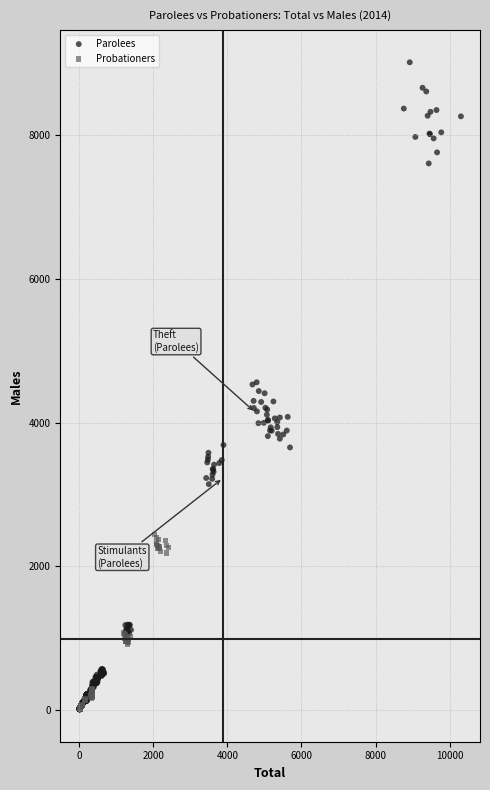

Which series reaches the maximum Y coordinate?

Parolees